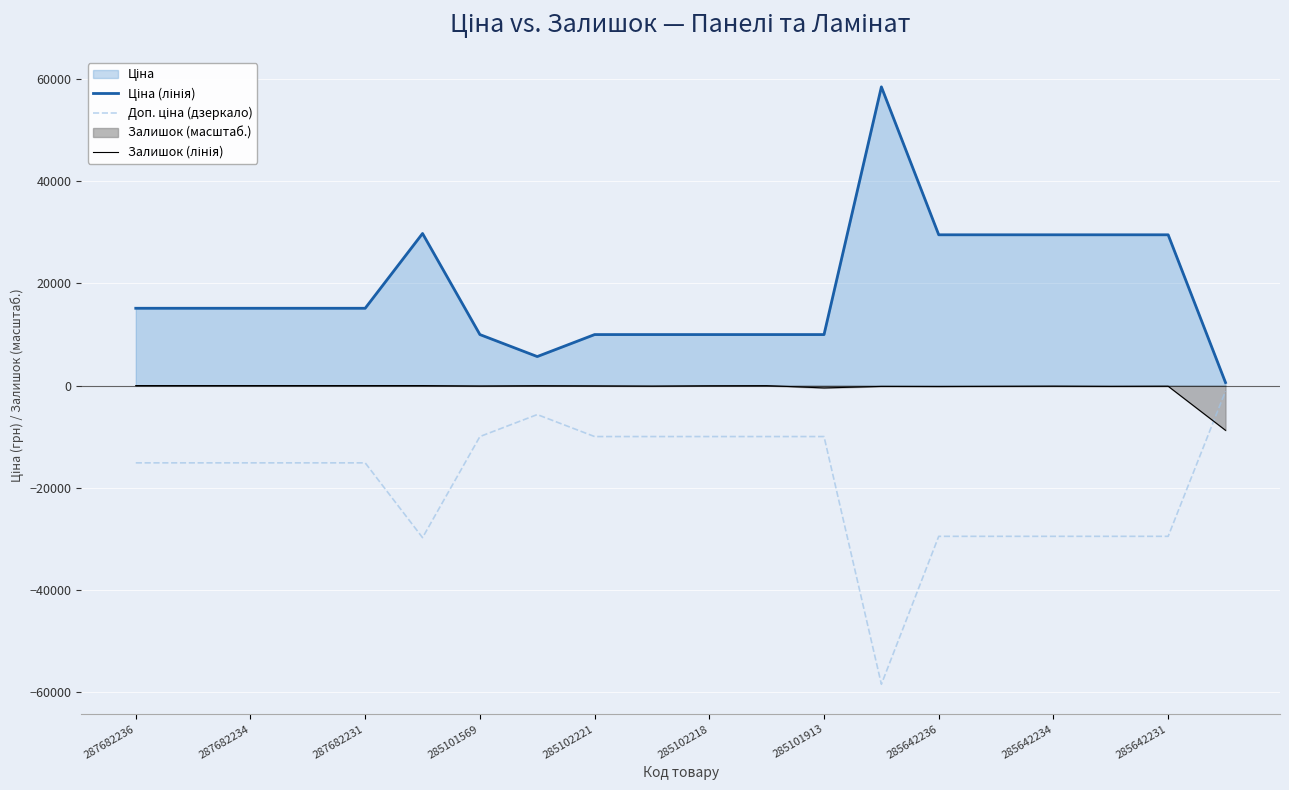

Which series has the largest total across all categories?

Ціна (лінія)